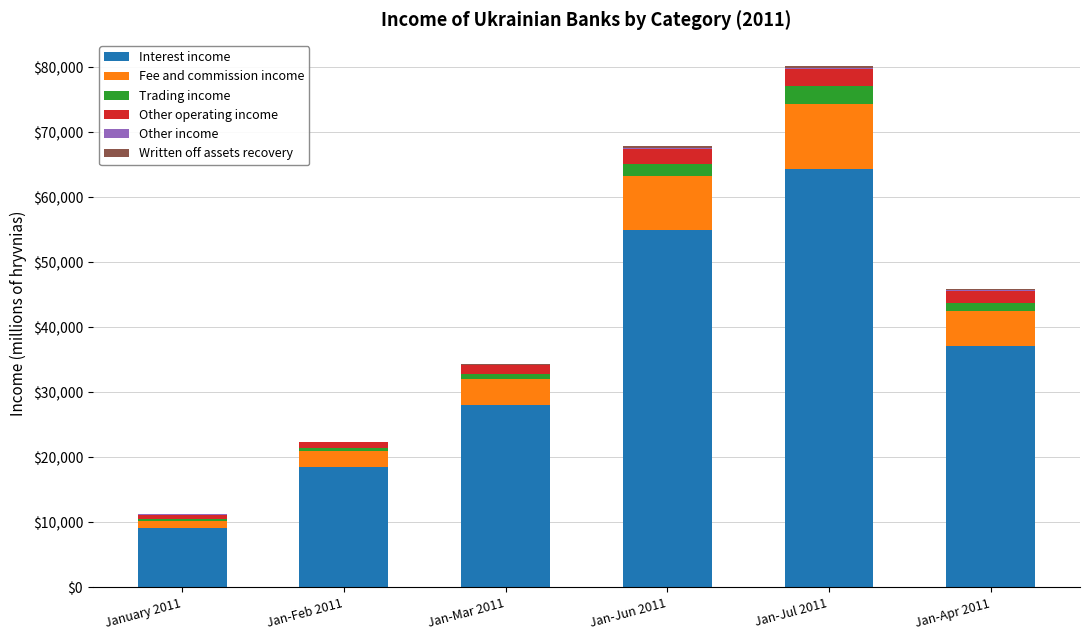

Is it true that Interest income equals 30697.4 at Jan-Feb 2011?

False